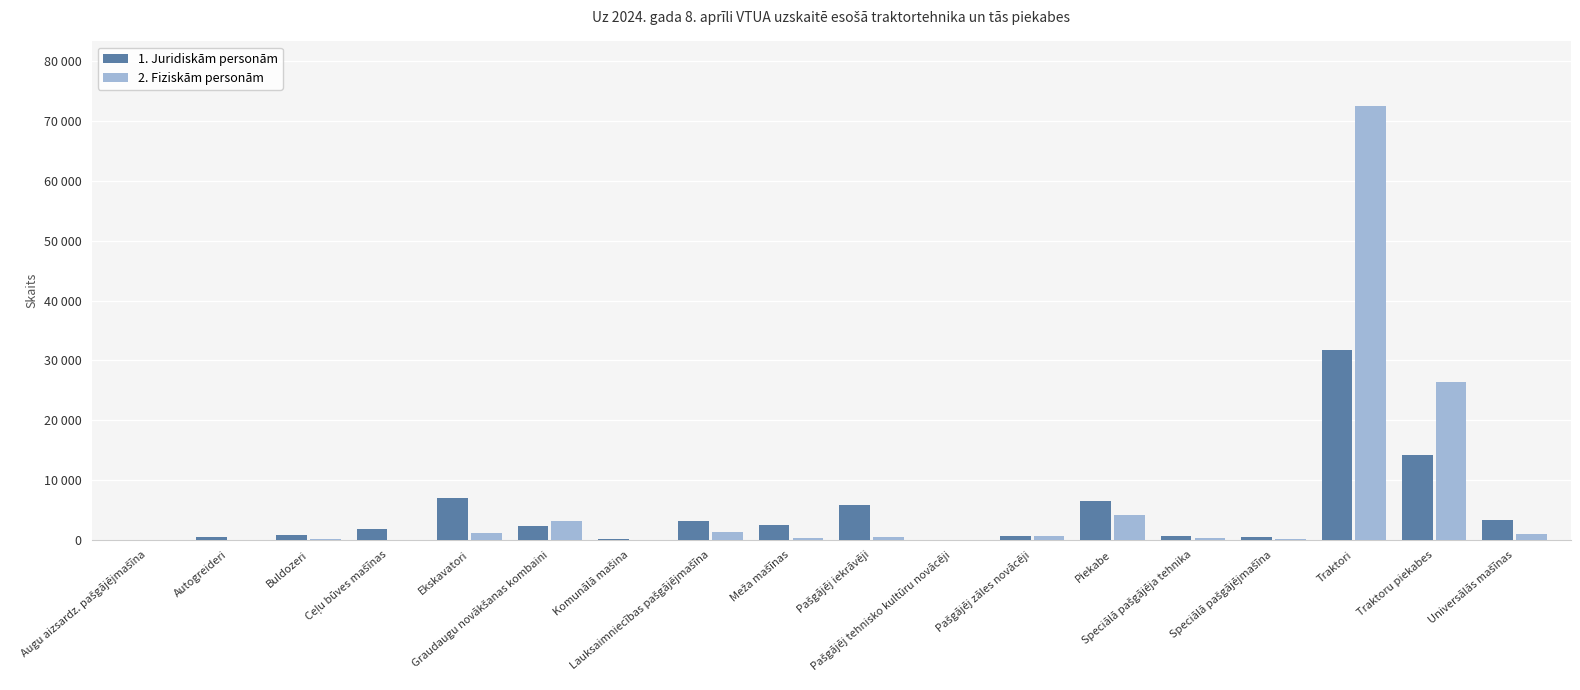

The value of 2. Fiziskām personām at Lauksaimniecības pašgājējmašīna is 320. True or false?

False